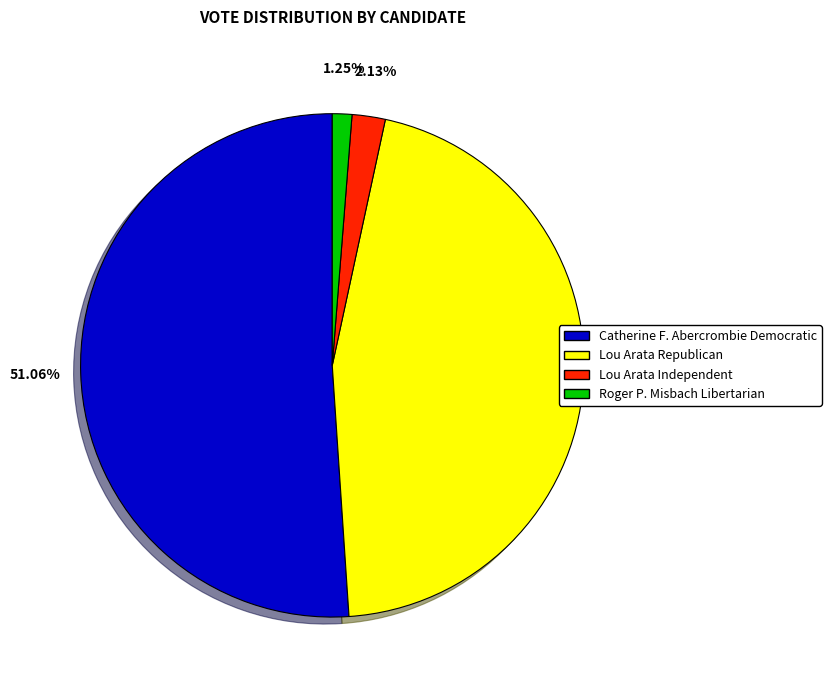

Is there any slice that represents more than half of the pie?

Yes